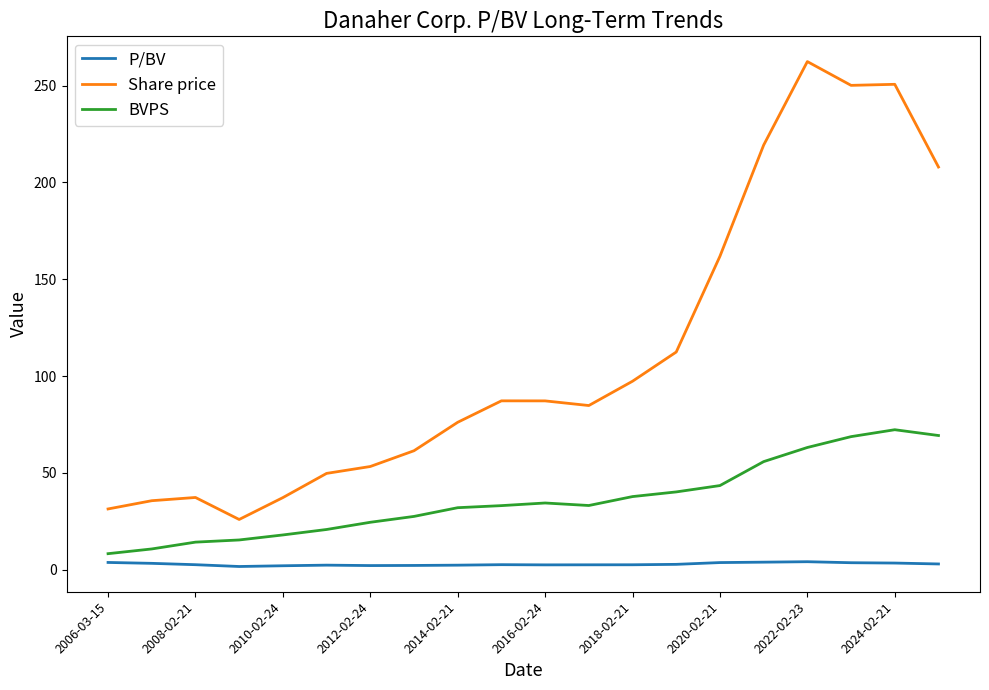

Does the chart have visible grid lines?

No